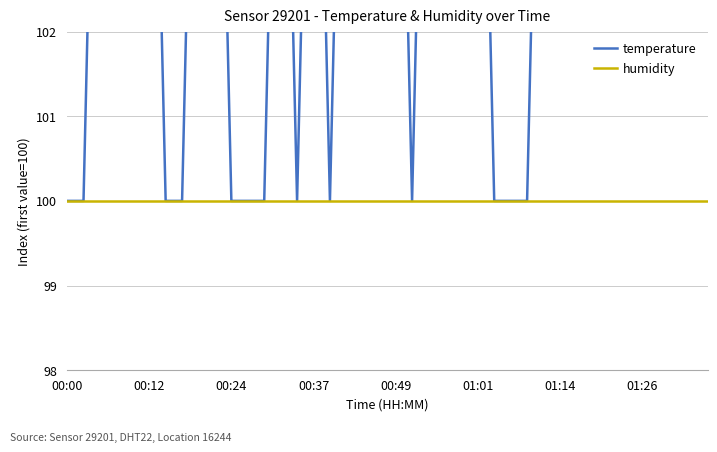

Is it true that humidity equals 100.0 at 8?

True